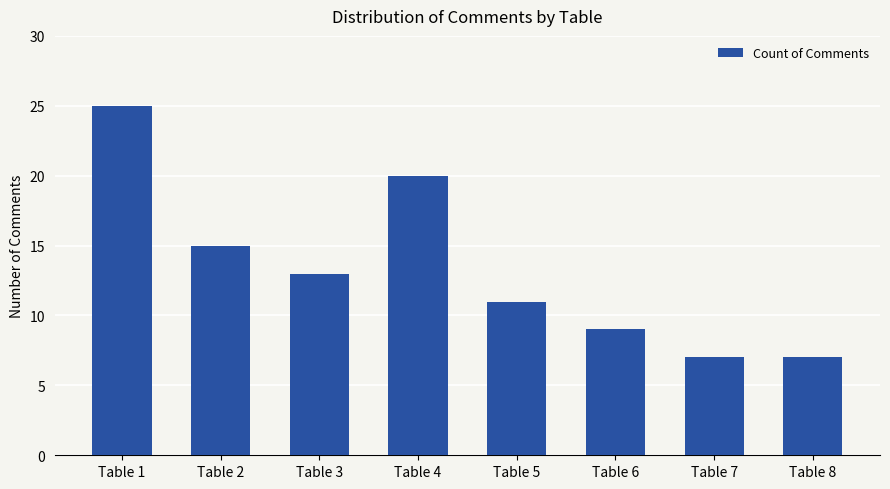

The chart shows a value of 16 at Table 5. True or false?

False